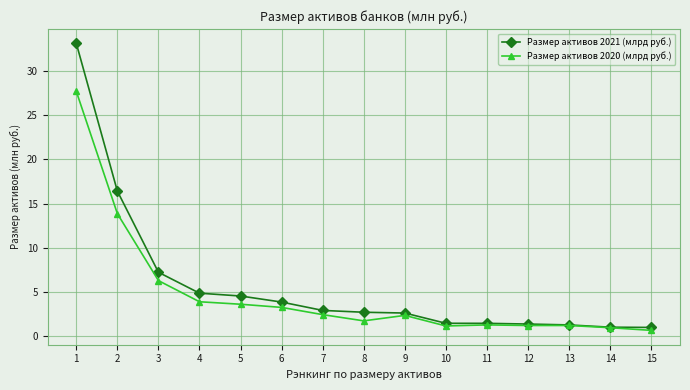

True or false: Размер активов 2021 (млрд руб.) has a value of 33.1 at 1.

True